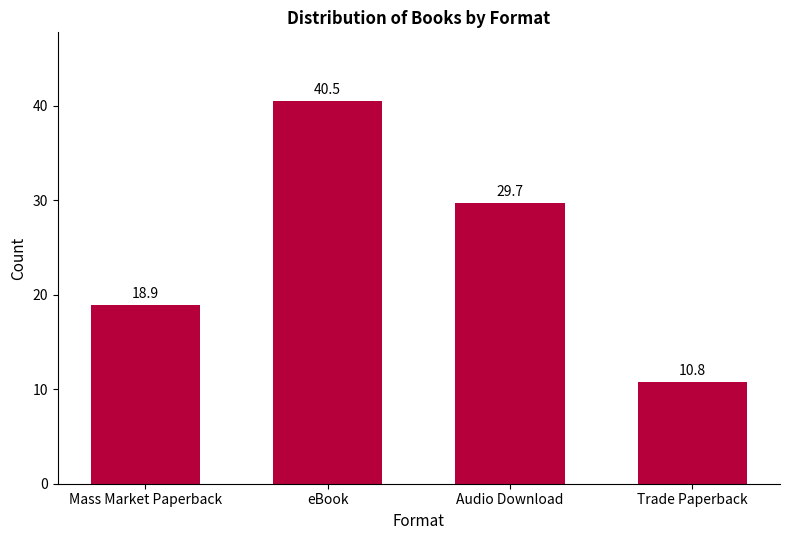

Does the chart contain stacked bars?

No